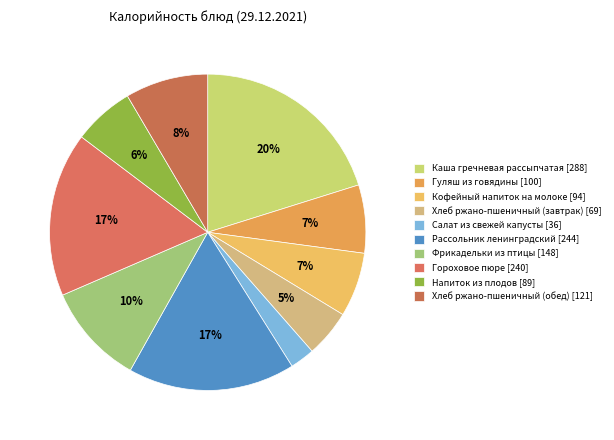

What is the smallest slice in the pie chart?

Салат из свежей капусты